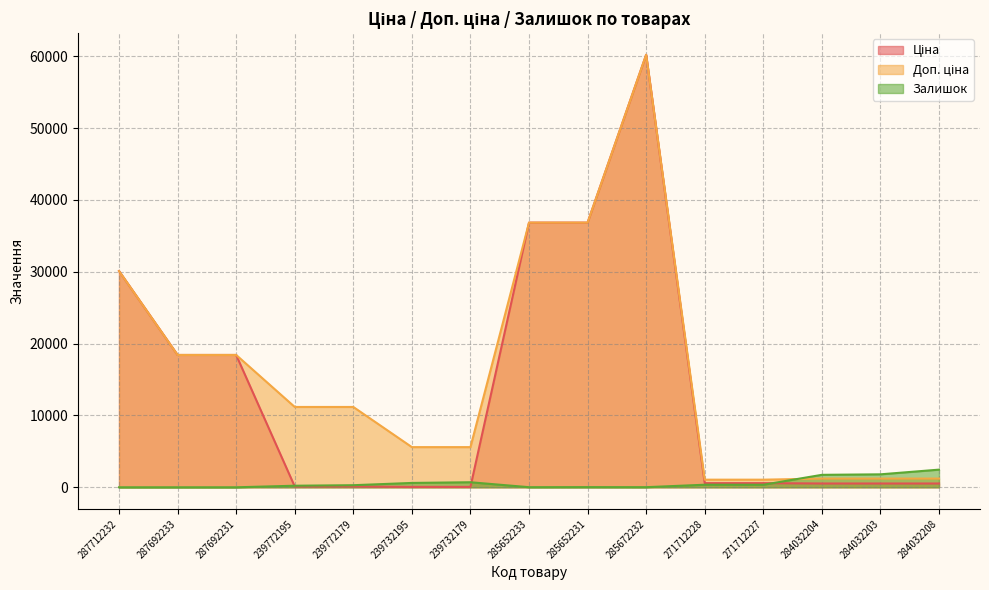

What is the approximate value of Ціна at 284032204?

528.2